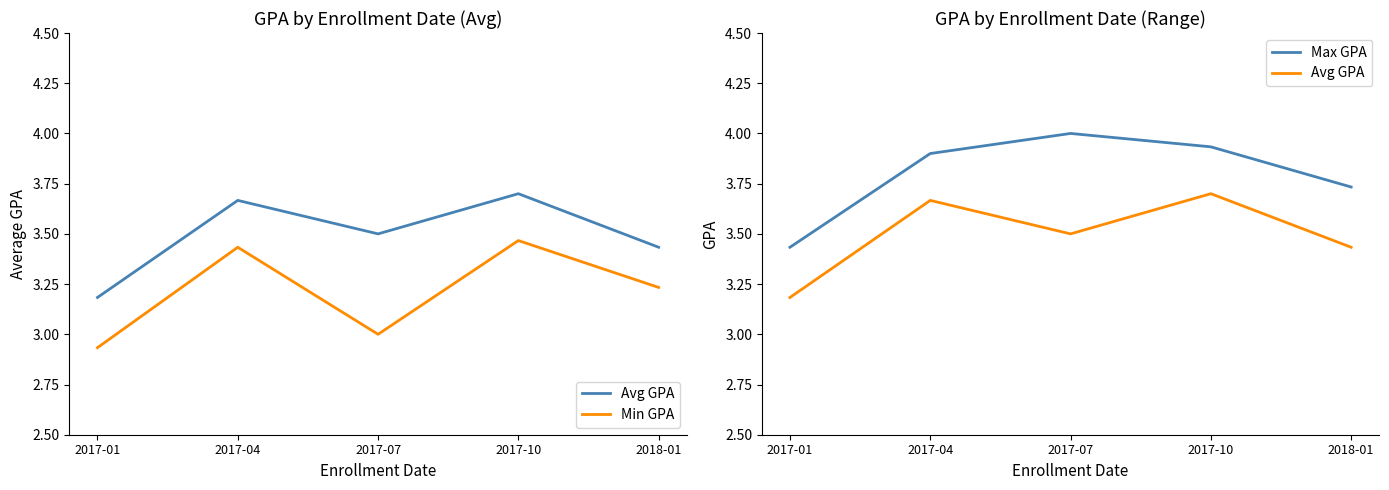

Count the number of data series in this chart.

3